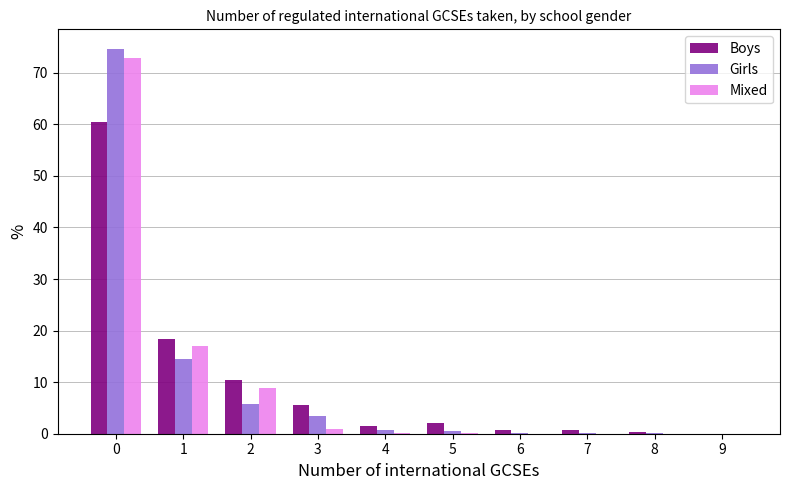

What are all the series names shown in the legend?

Boys, Girls, Mixed